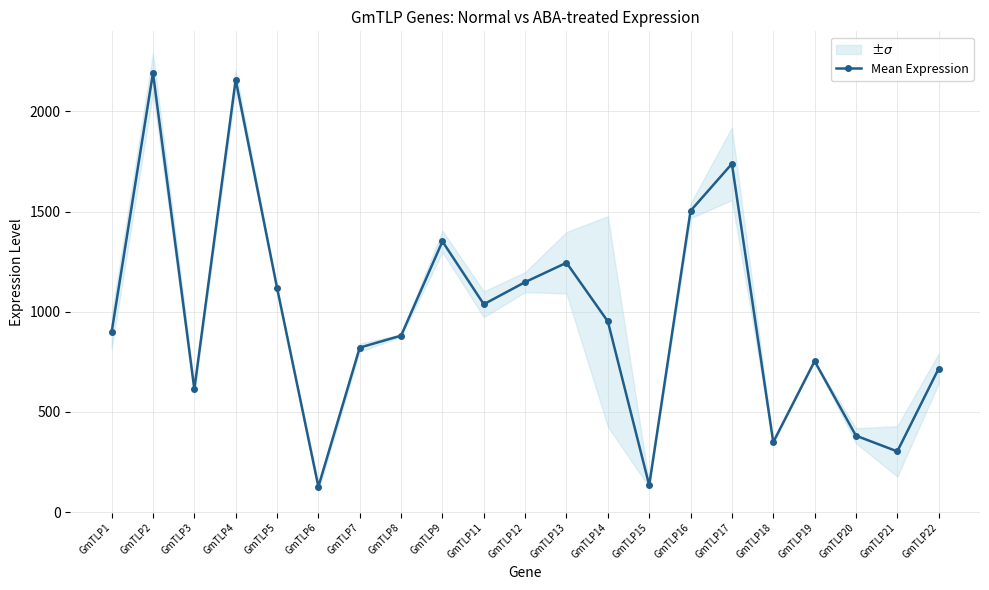

The value at GmTLP1 is 540.3. True or false?

False